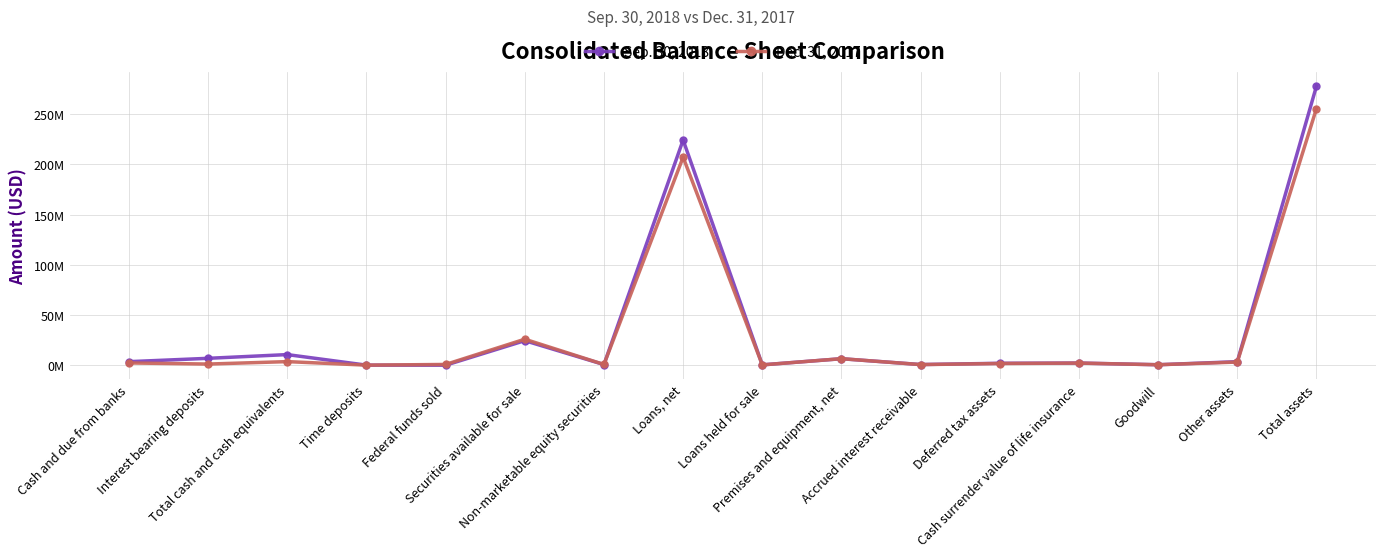

In Sep. 30, 2018, how many points are lower than both neighbors (excluding endpoints)?

5